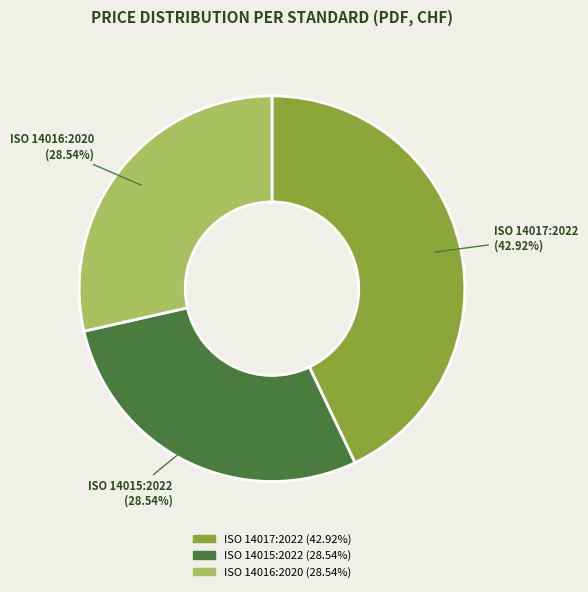

Is there a majority slice in this chart?

No